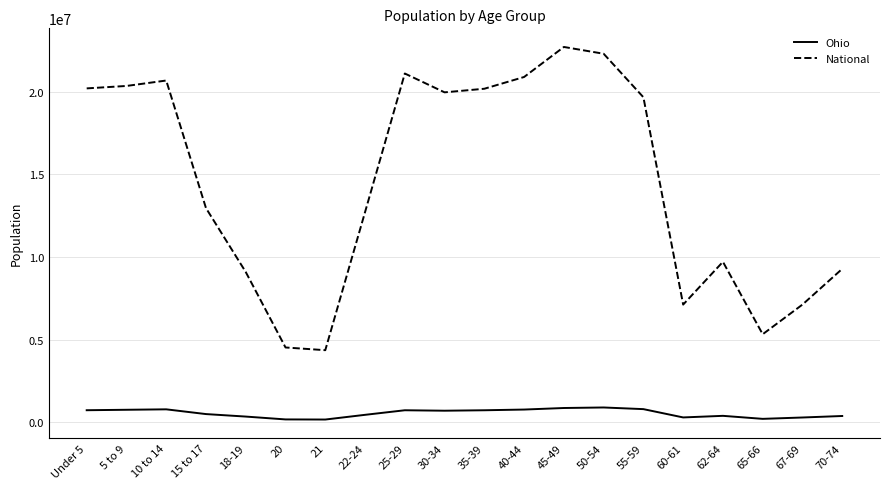

What is the minimum value for National?

4354294